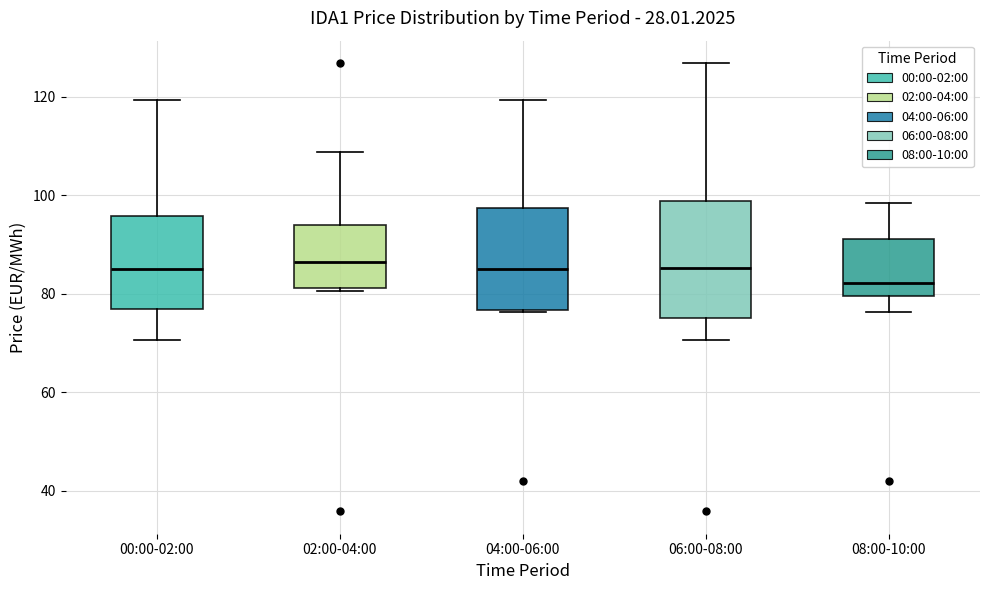

Reading left to right, transcribe this box plot: for each box, give where its median line is, the range the box spans, and where its two whiskers end, as read against the y-axis. The values are not printed on the chart, so give them approximately, as read against the axis.

00:00-02:00: median 86, box 76 to 96, whiskers 70 to 120
02:00-04:00: median 86, box 82 to 94, whiskers 80 to 108
04:00-06:00: median 86, box 76 to 98, whiskers 76 to 120
06:00-08:00: median 86, box 76 to 98, whiskers 70 to 126
08:00-10:00: median 82, box 80 to 92, whiskers 76 to 98